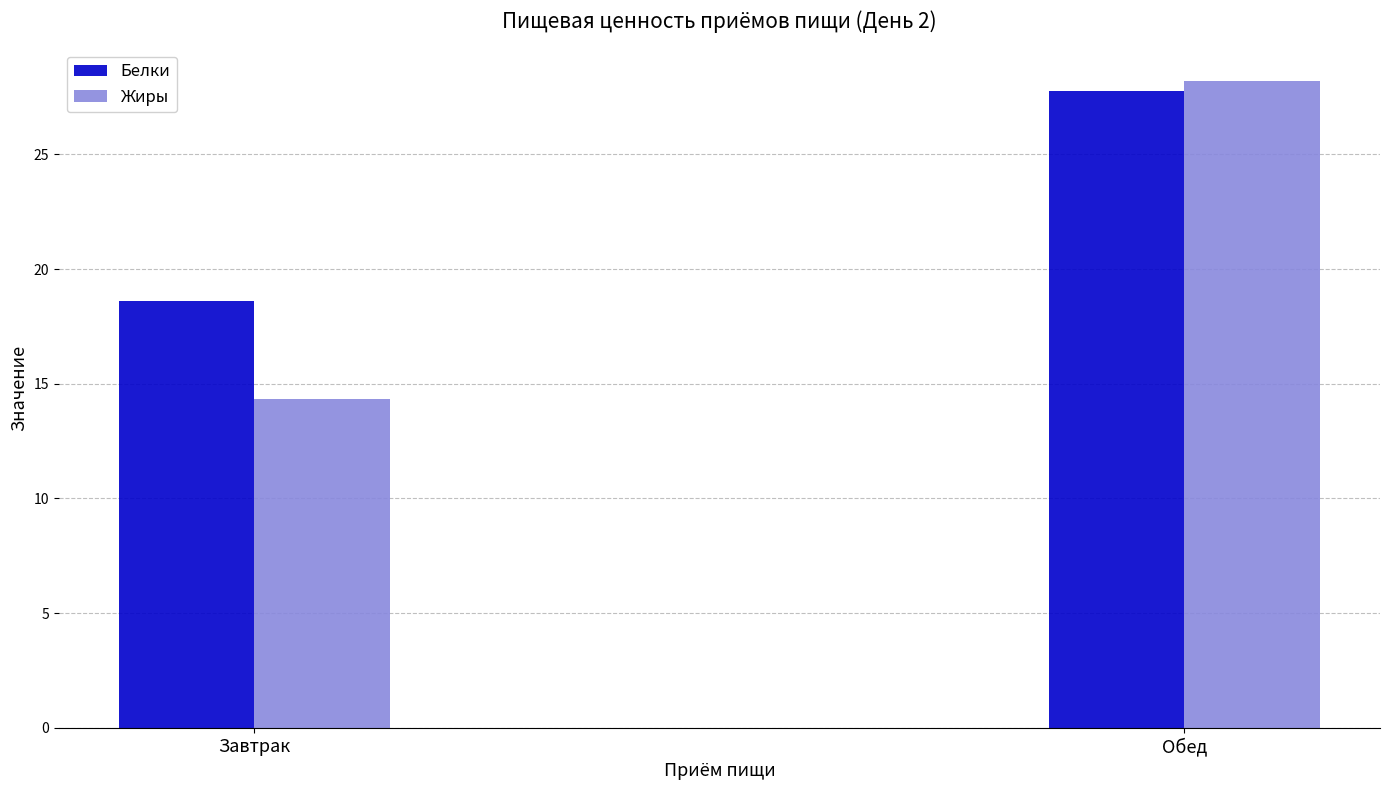

What is the label of the 1st bar from the right?

Обед